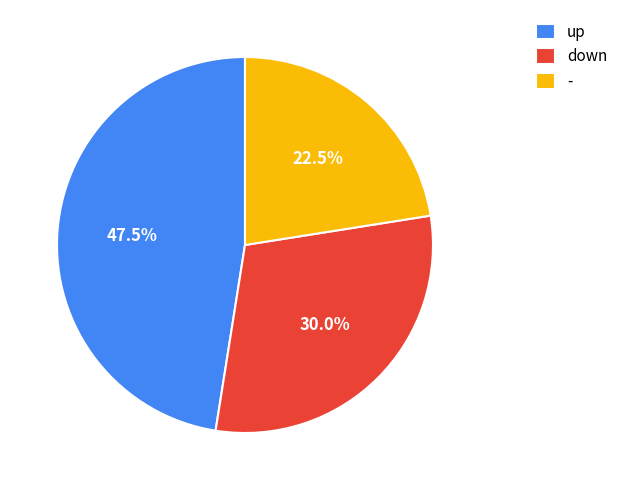

Is the sum of - and down greater than half?

Yes